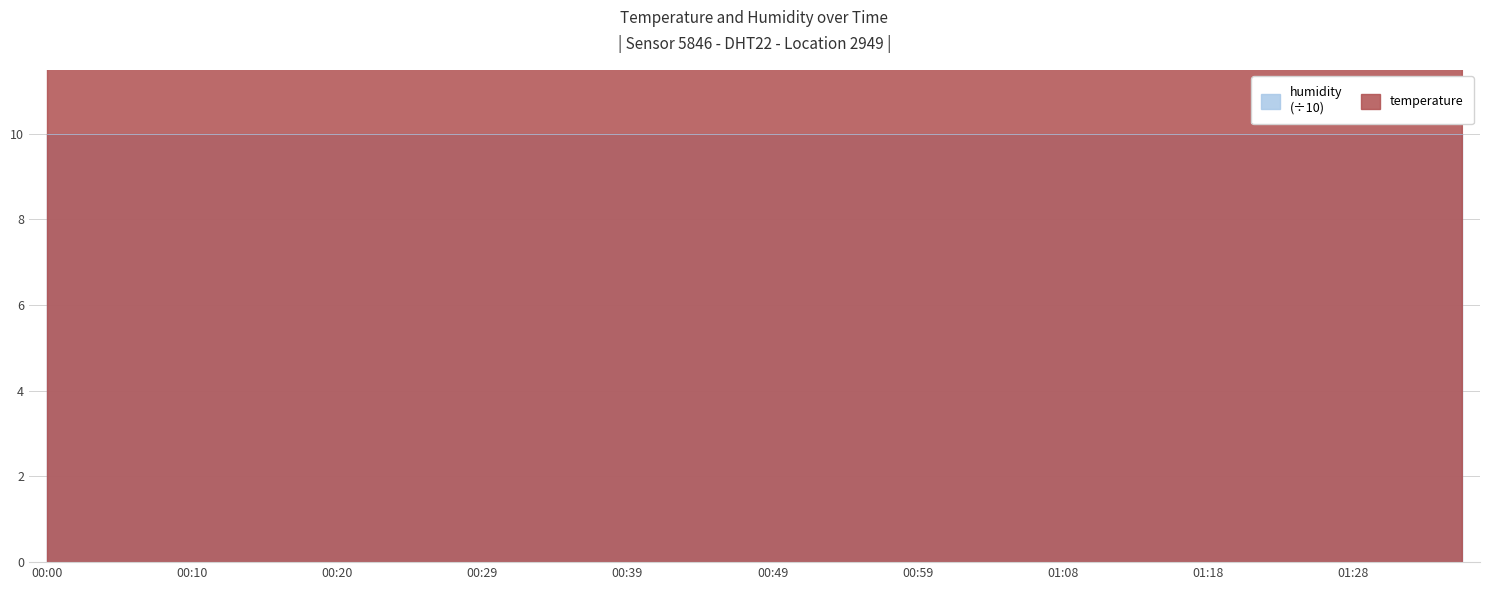

List the labels in order of value, largest first.

01:18, 01:20, 01:23, 01:25, 01:28, 01:08, 01:11, 01:13, 01:16, 01:30, 01:33, 00:51, 00:54, 00:56, 00:59, 01:01, 01:03, 01:06, 01:35, 00:00, 00:03, 00:05, 00:08, 00:10, 00:12, 00:15, 00:17, 00:20, 00:46, 00:49, 00:22, 00:25, 00:32, 00:34, 00:37, 00:39, 00:42, 00:44, 00:27, 00:29